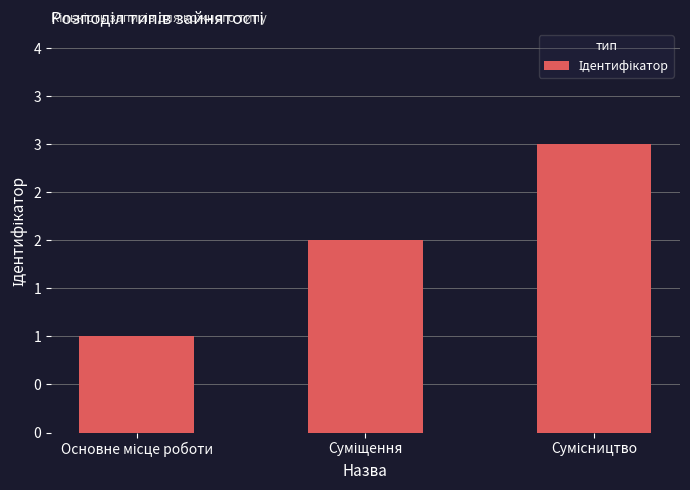

Are the bars grouped side by side (vs. stacked)?

No